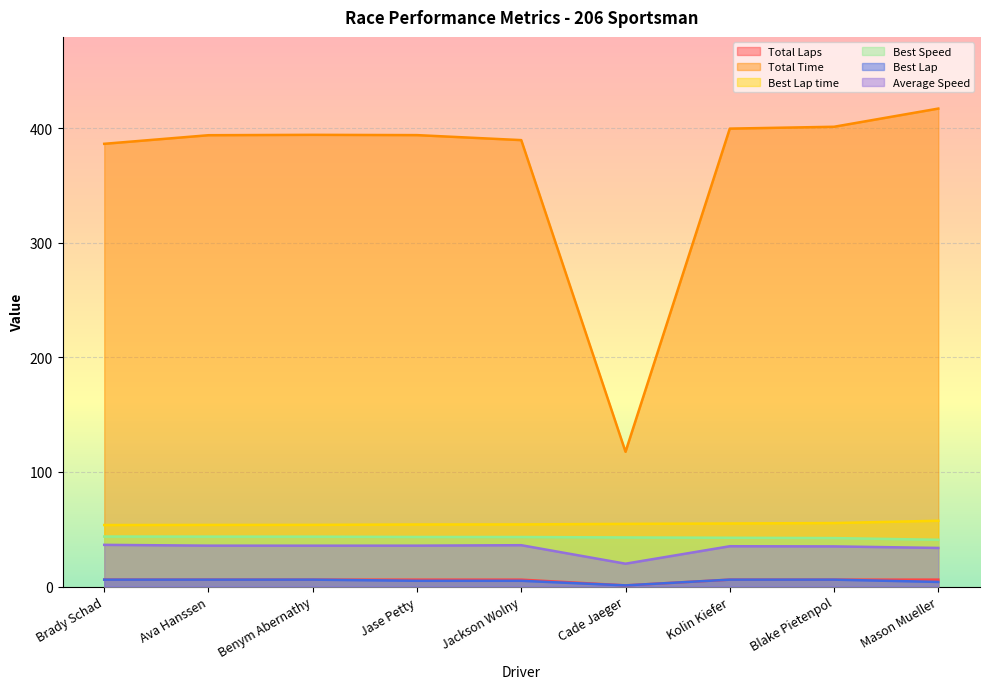

The Best Speed series shows 69.6 at Kolin Kiefer. True or false?

False